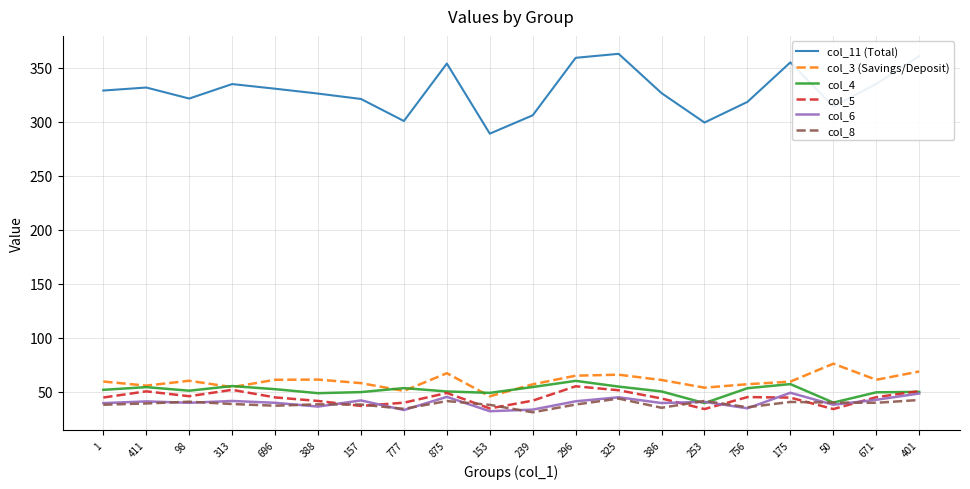

What position from the left is 386?

14